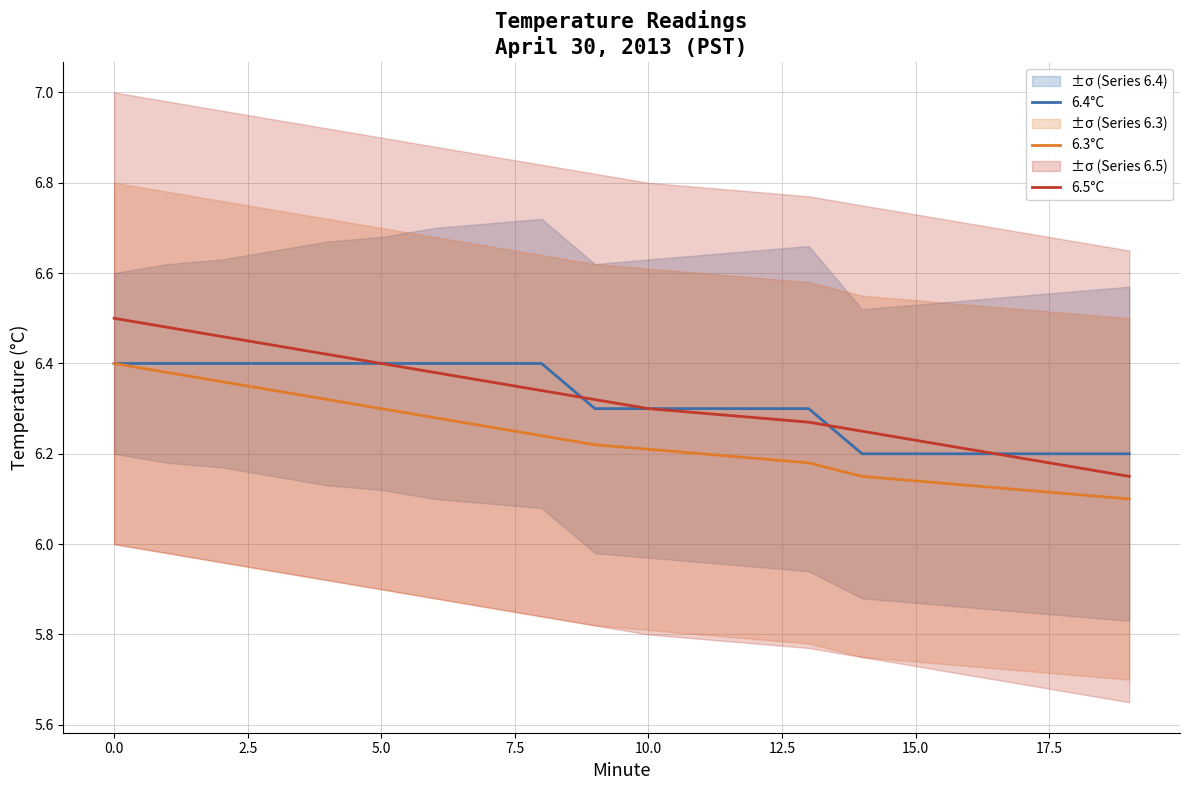

At 16, list the series in order from smallest to largest.

6.3°C, 6.4°C, 6.5°C